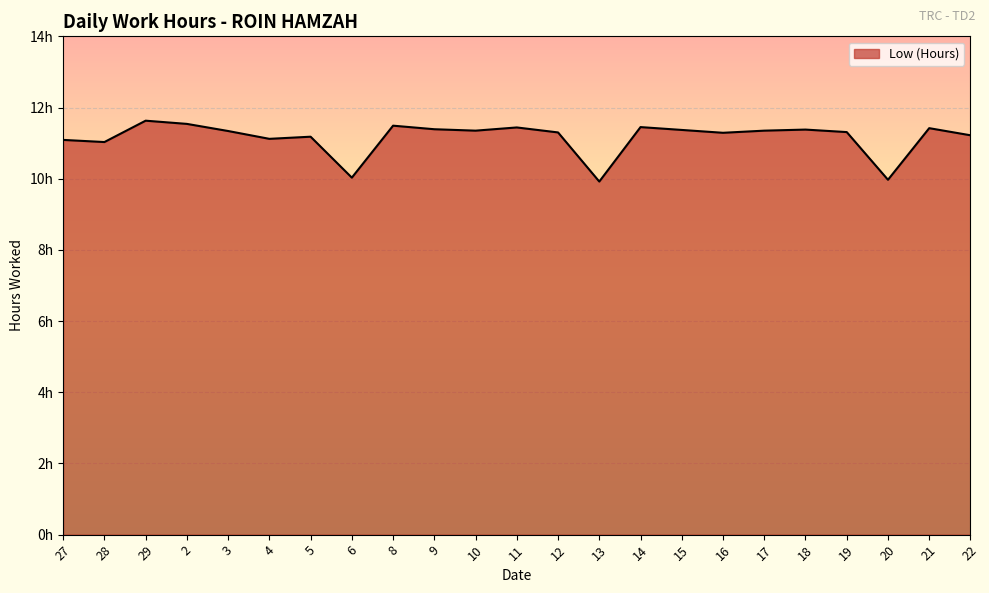

What is the change in value from 29 to 21?

-0.2